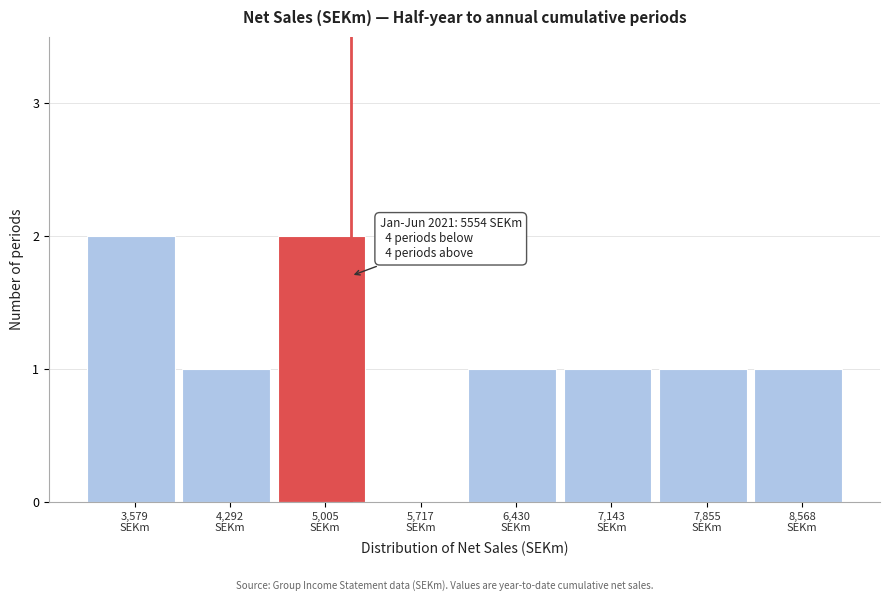

What is the sum of all values?

9